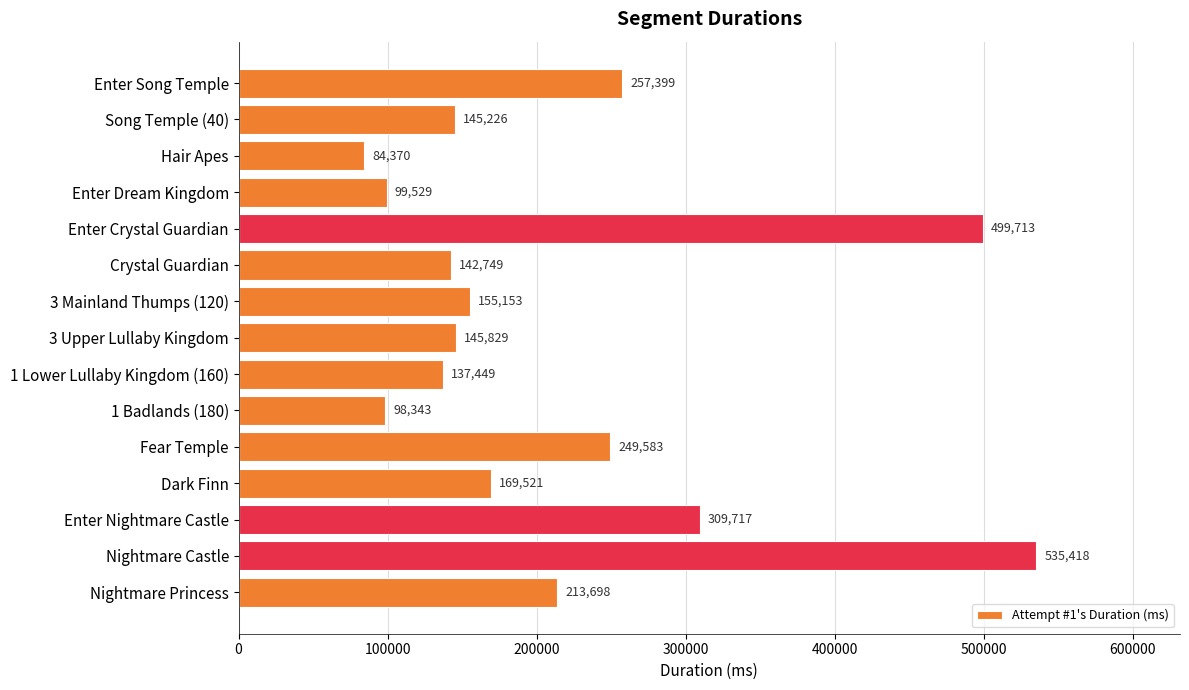

How many values are below 155153?

7